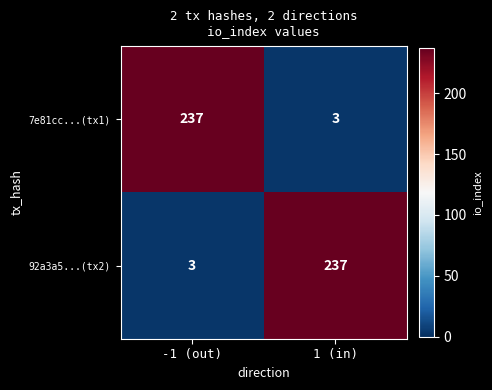

Reading left to right, list all the values displayed in this chart.

7e81cc...(tx1): -1 (out)=237	1 (in)=3
92a3a5...(tx2): -1 (out)=3	1 (in)=237